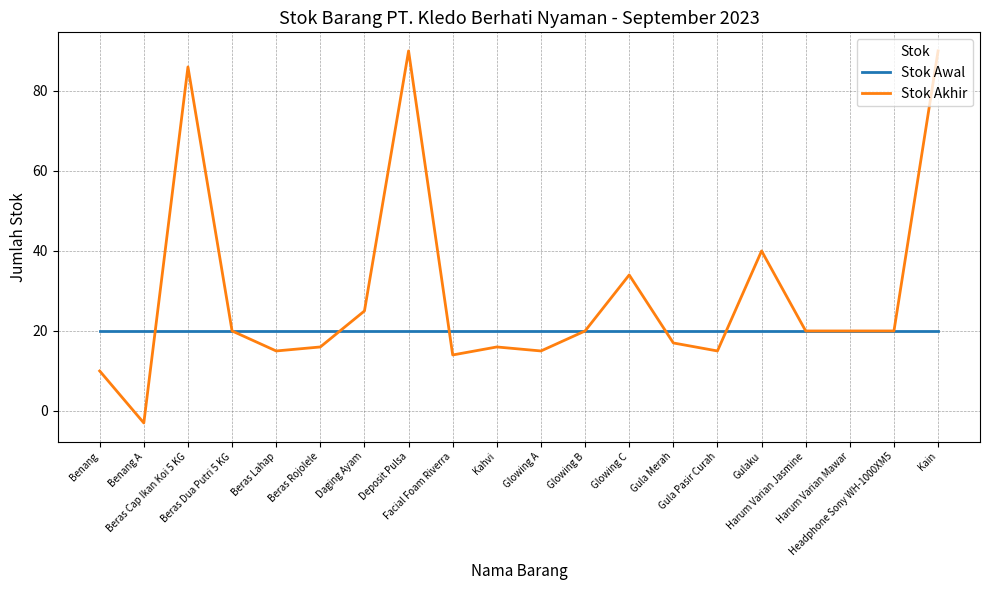

What are all the series names shown in the legend?

Stok Awal, Stok Akhir